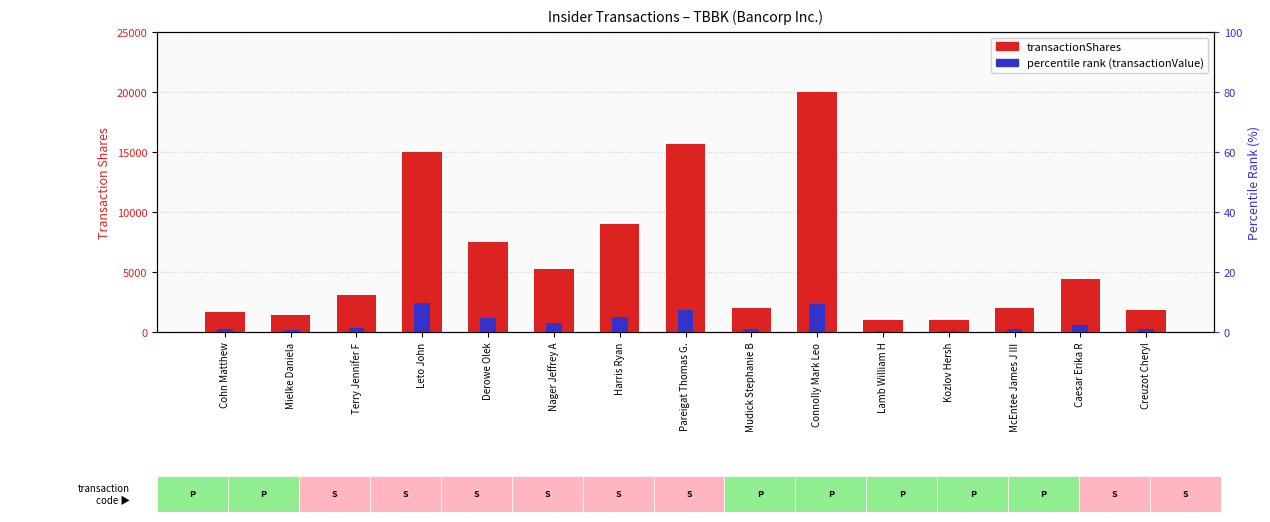

What is the label of the 15th bar from the left?

Creuzot Cheryl